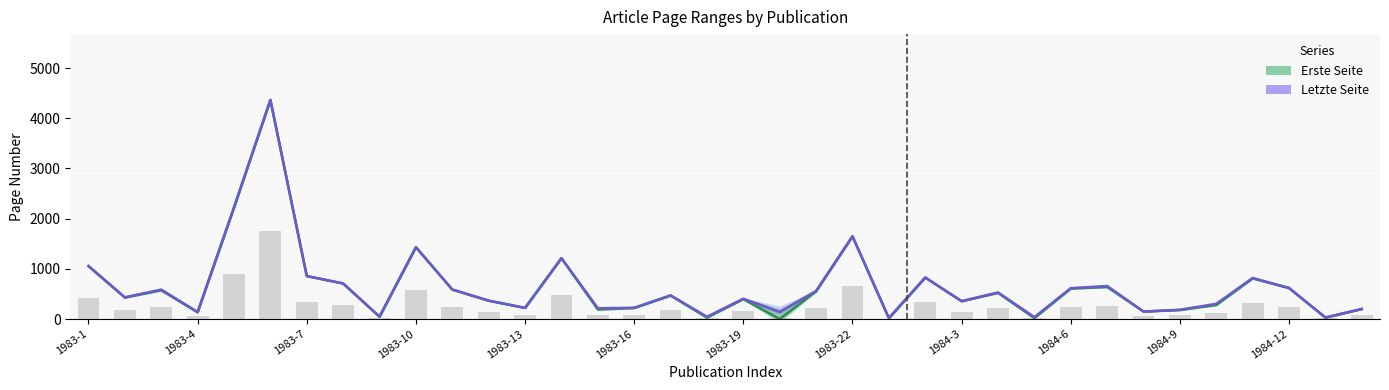

Read the Letzte Seite value at 29, to the nearest 50.

150